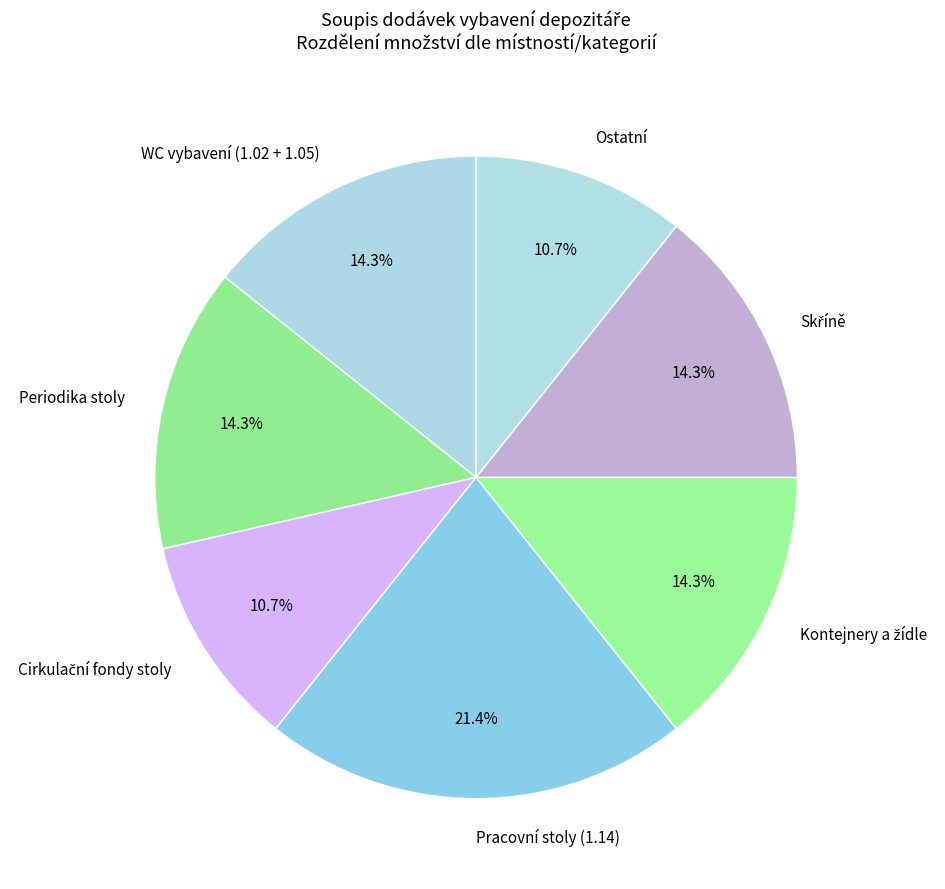

Which slice is the largest?

Pracovní stoly (1.14)